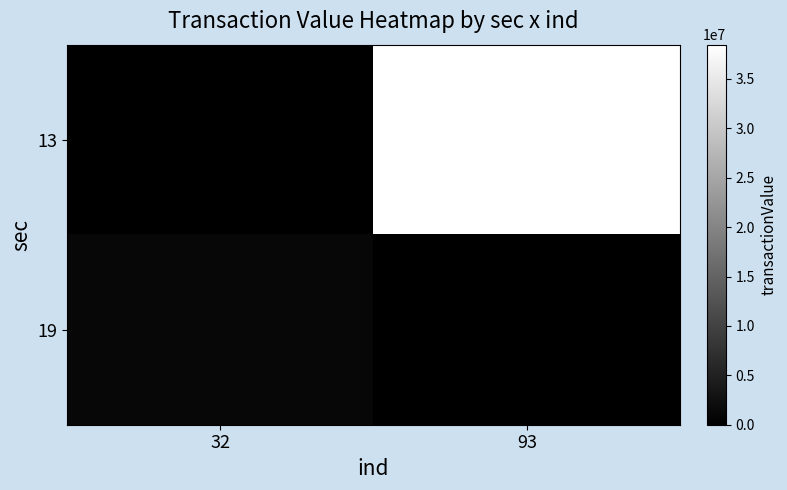

What is the spread (max minus min) of values at 32?

1128073